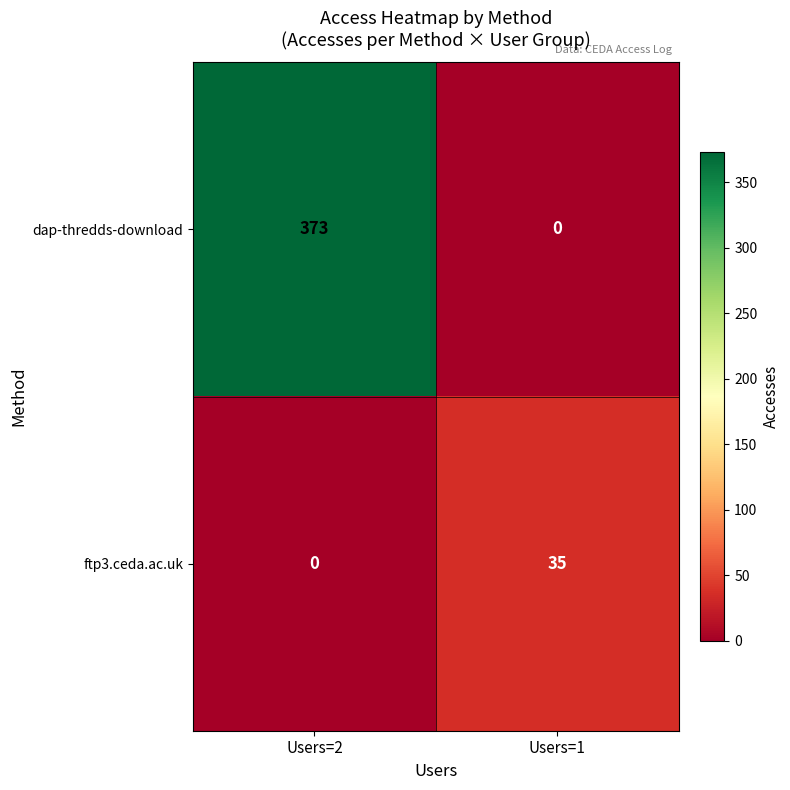

Which series has the largest total across all categories?

dap-thredds-download